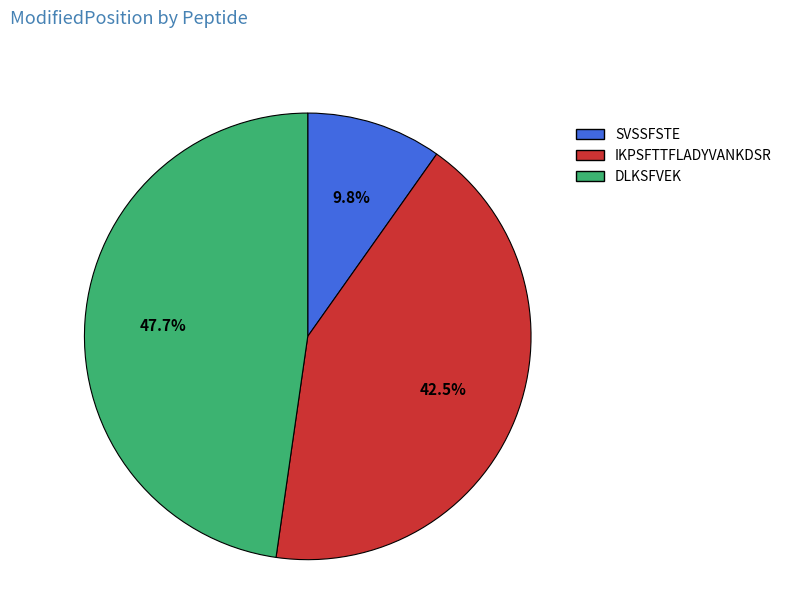

Rank the categories by value from lowest to highest.

SVSSFSTE, IKPSFTTFLADYVANKDSR, DLKSFVEK